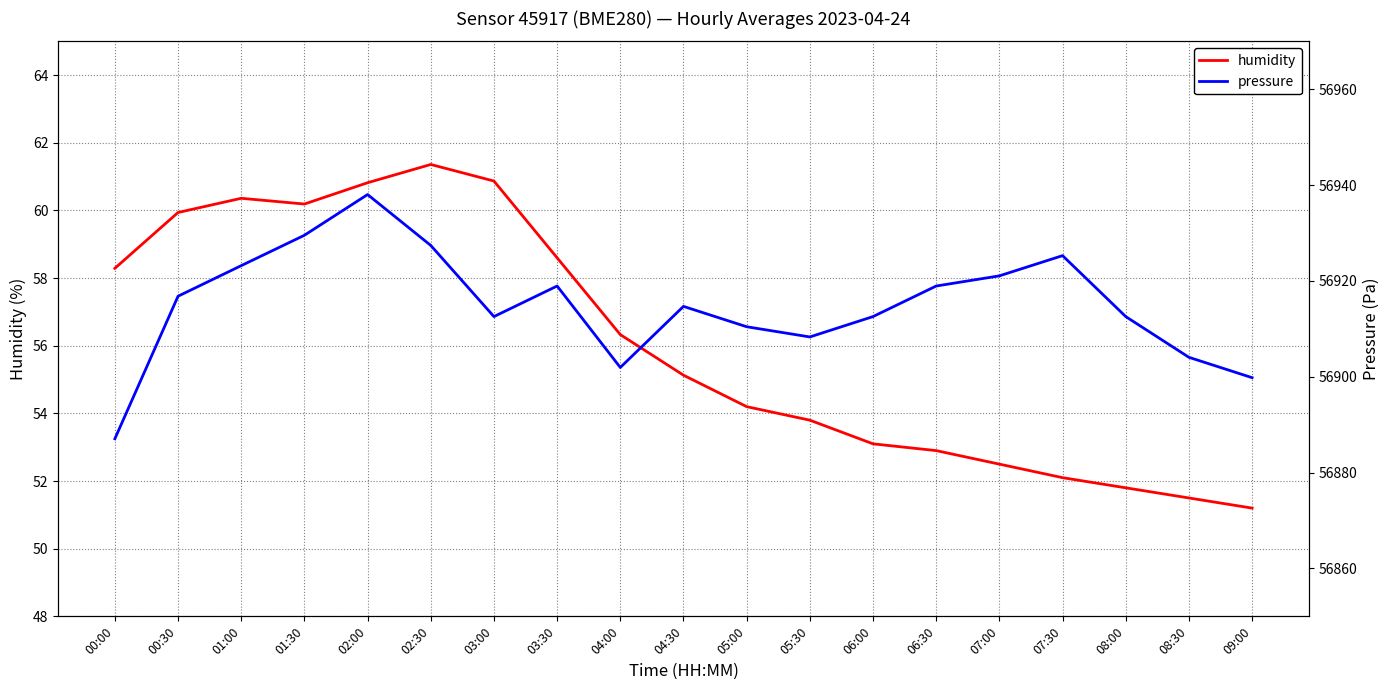

What is the minimum value shown in the chart?

51.2